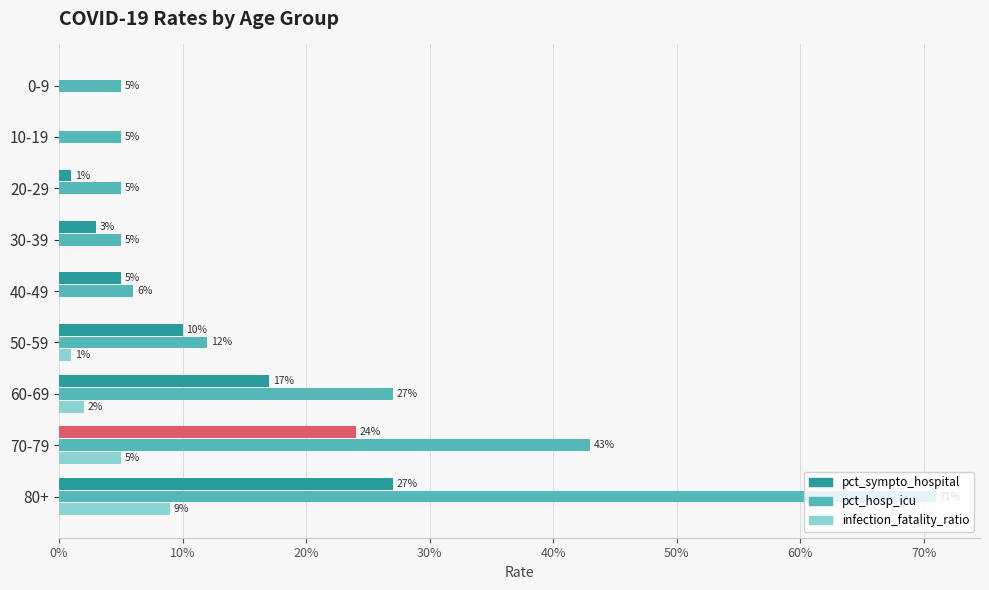

What is the highest value of the infection_fatality_ratio series?

0.1